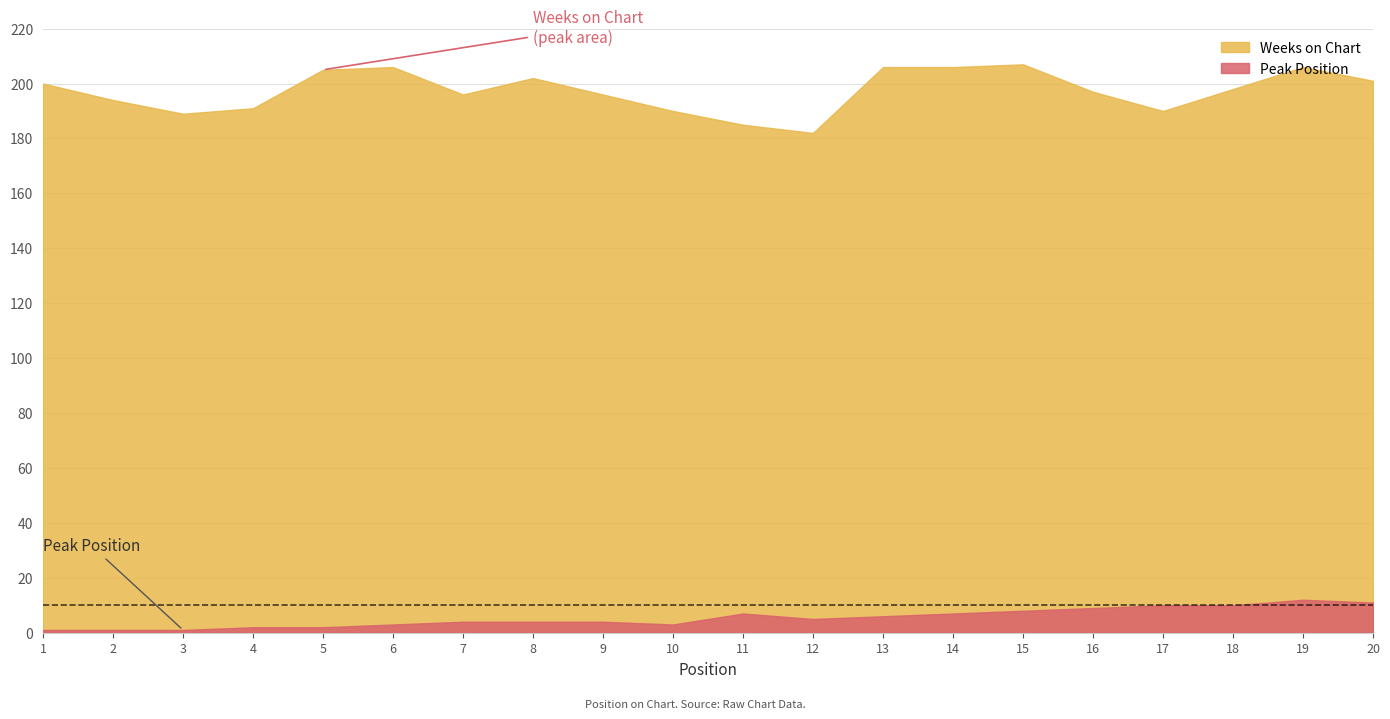

True or false: Weeks on Chart and Peak Position cross at least once.

False